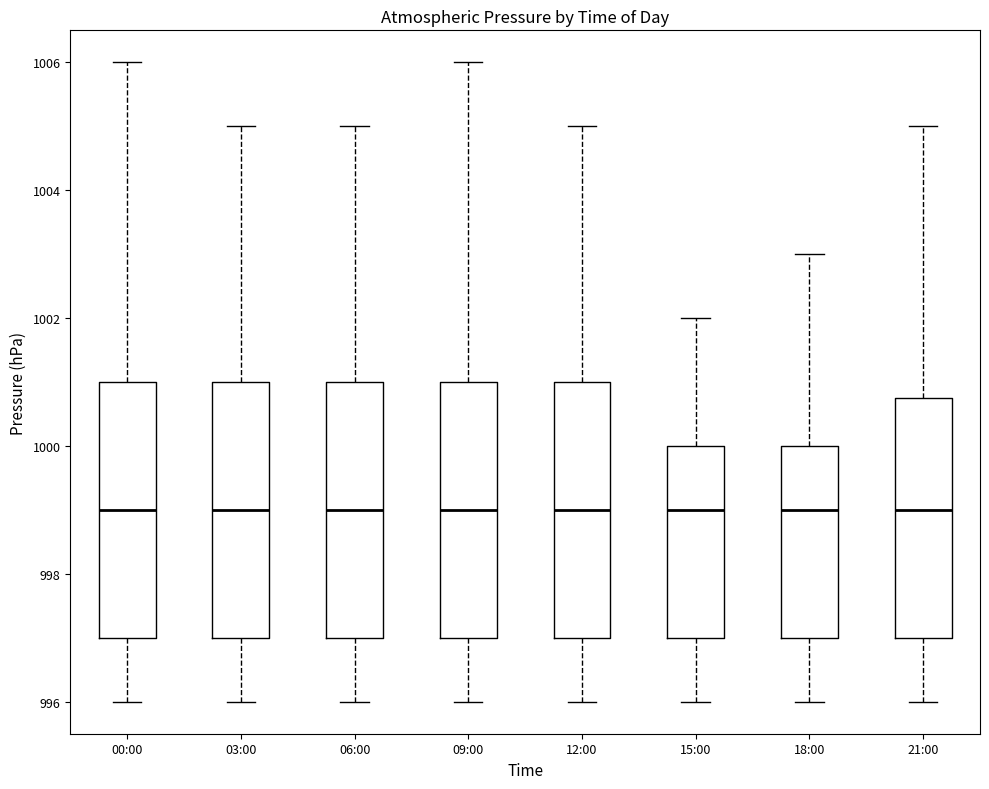

Reading left to right, read every box against the y-axis: the position of its median line, the range the box covers, and the ends of its whiskers. The values are not printed on the chart, so give them approximately, as read against the axis.

00:00: median 999.0, box 997.0 to 1001.0, whiskers 996.0 to 1006.0
03:00: median 999.0, box 997.0 to 1001.0, whiskers 996.0 to 1005.0
06:00: median 999.0, box 997.0 to 1001.0, whiskers 996.0 to 1005.0
09:00: median 999.0, box 997.0 to 1001.0, whiskers 996.0 to 1006.0
12:00: median 999.0, box 997.0 to 1001.0, whiskers 996.0 to 1005.0
15:00: median 999.0, box 997.0 to 1000.0, whiskers 996.0 to 1002.0
18:00: median 999.0, box 997.0 to 1000.0, whiskers 996.0 to 1003.0
21:00: median 999.0, box 997.0 to 1000.8, whiskers 996.0 to 1005.0